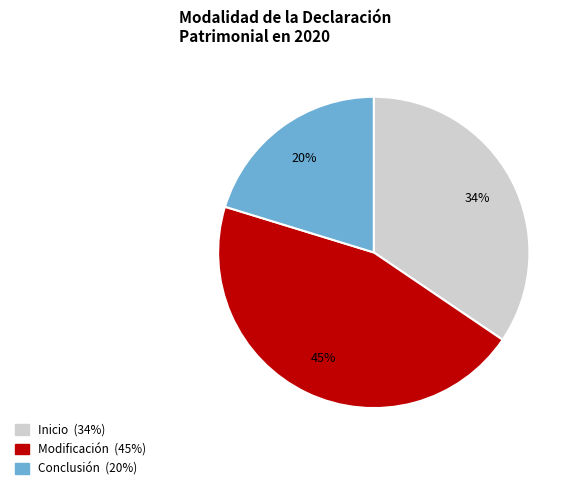

To the nearest percent, what is the difference between the largest and smallest slice percentages?

25%